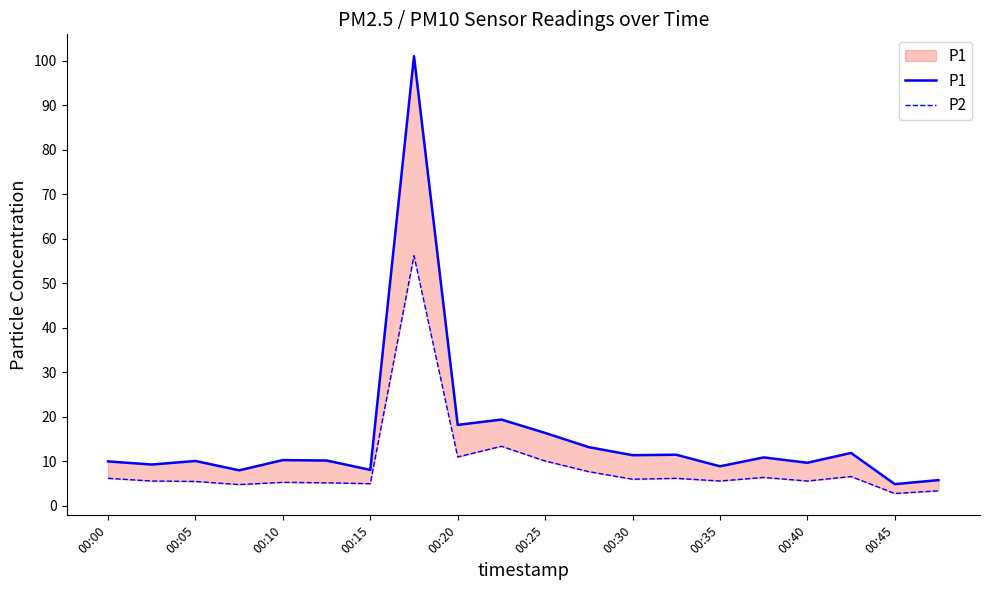

What position from the right is 11?

9